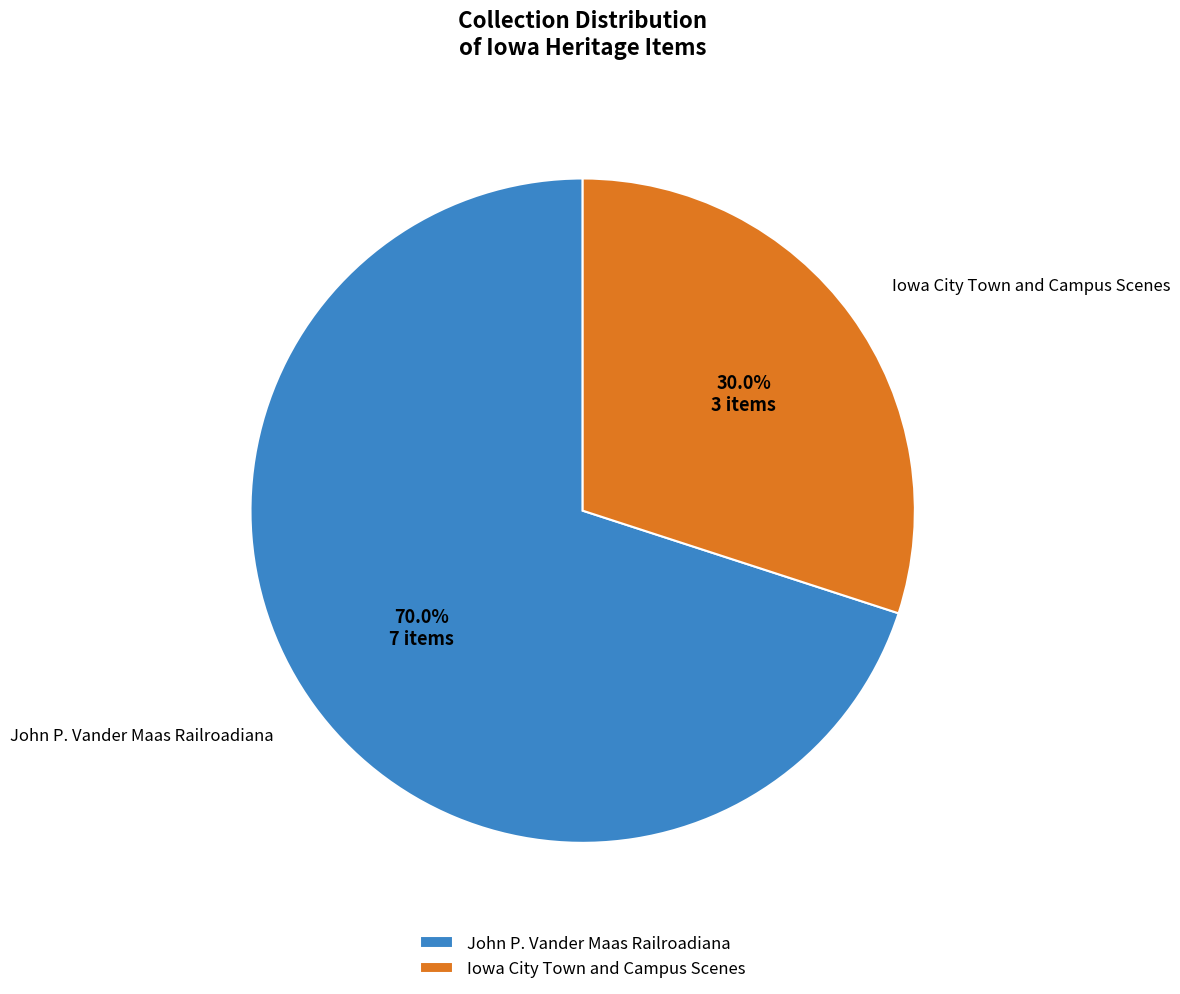

Which slice is the largest?

John P. Vander Maas Railroadiana